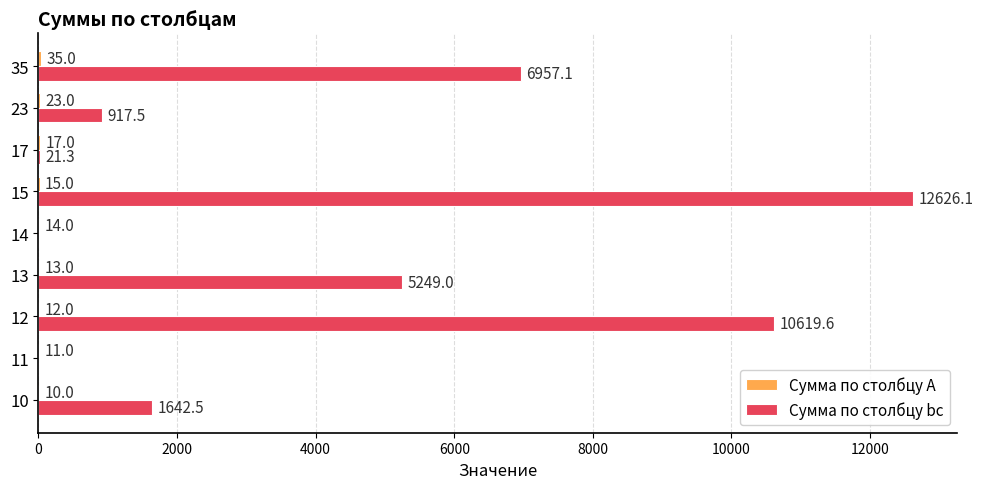

What value does the Сумма по столбцу bc series have at 17?

21.3